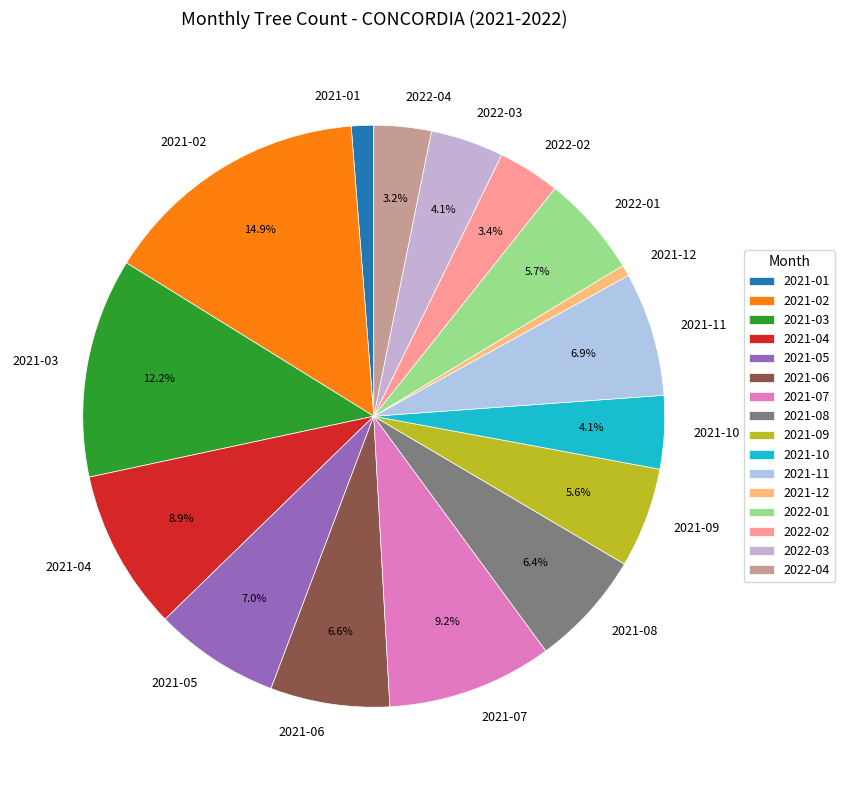

Between 2021-10 and 2021-01, which is larger?

2021-10